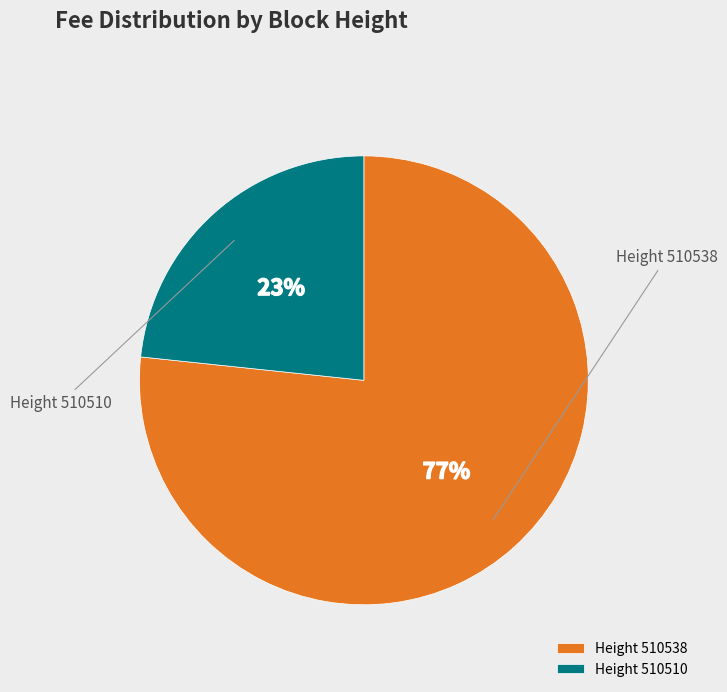

Which has a higher value, Height 510538 or Height 510510?

Height 510538